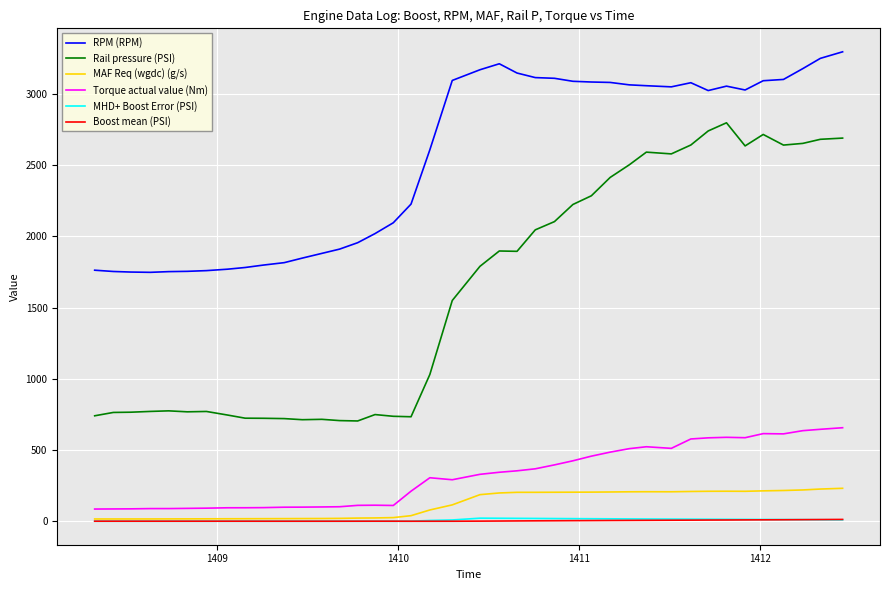

Which series has the largest range (max minus min)?

Rail pressure (PSI)